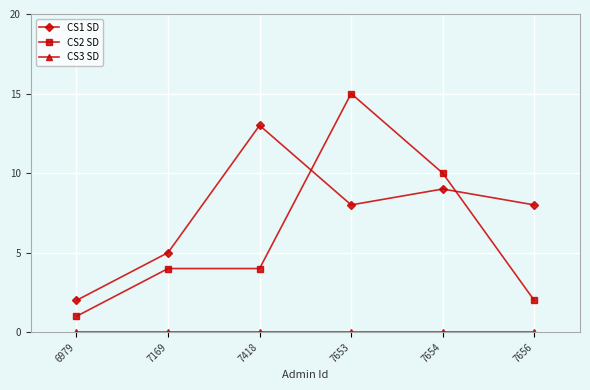

What is the greatest value displayed?

15